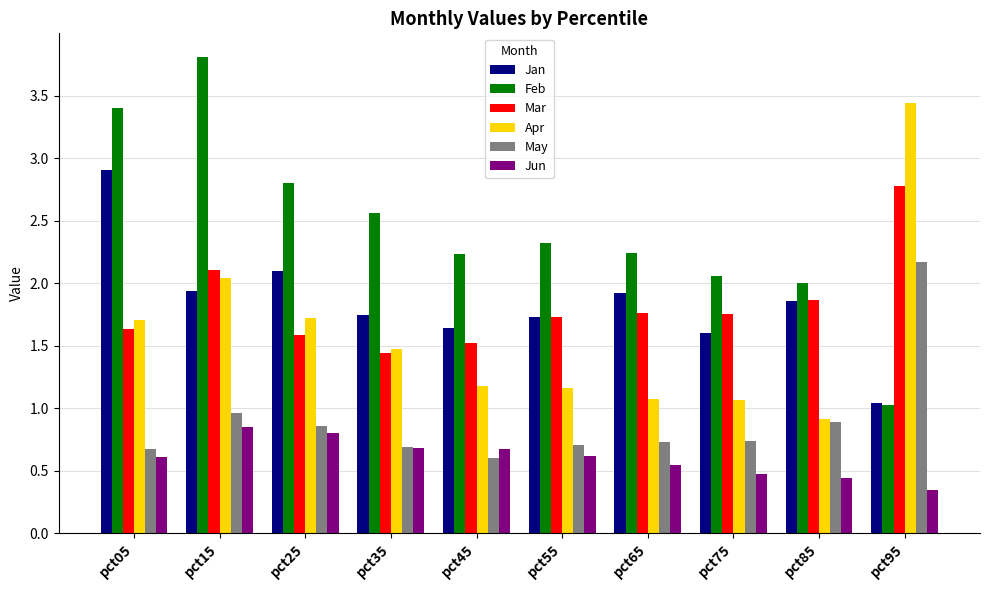

The Mar series shows 2.8 at pct95. True or false?

True